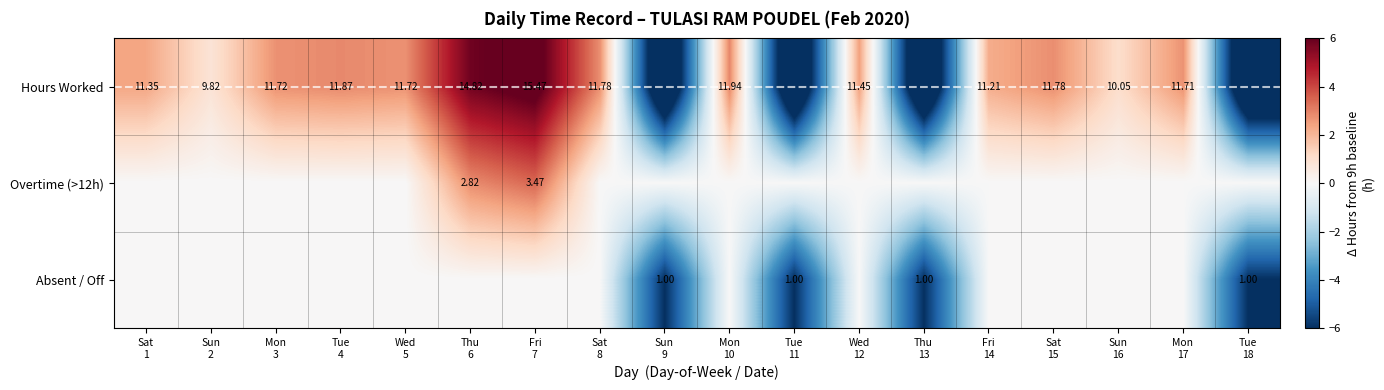

List the labels in order of Absent / Off value, largest first.

Sat 1, Sun 2, Mon 3, Tue 4, Wed 5, Thu 6, Fri 7, Sat 8, Mon 10, Wed 12, Fri 14, Sat 15, Sun 16, Mon 17, Sun 9, Tue 11, Thu 13, Tue 18